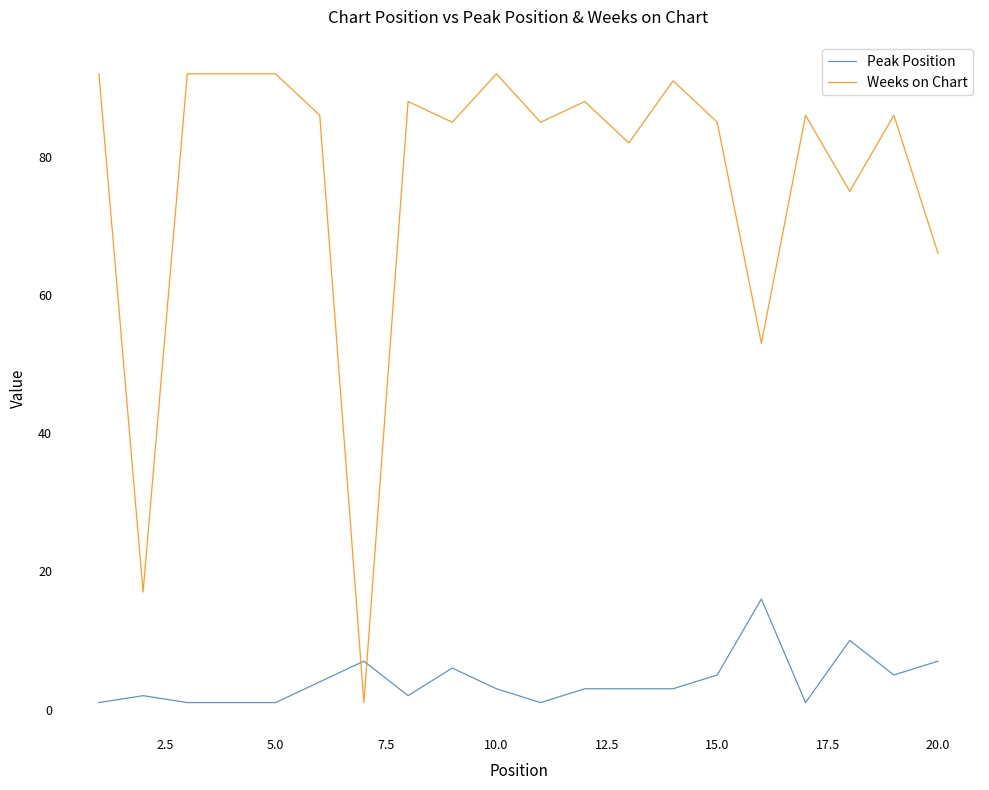

What are all the series names shown in the legend?

Peak Position, Weeks on Chart